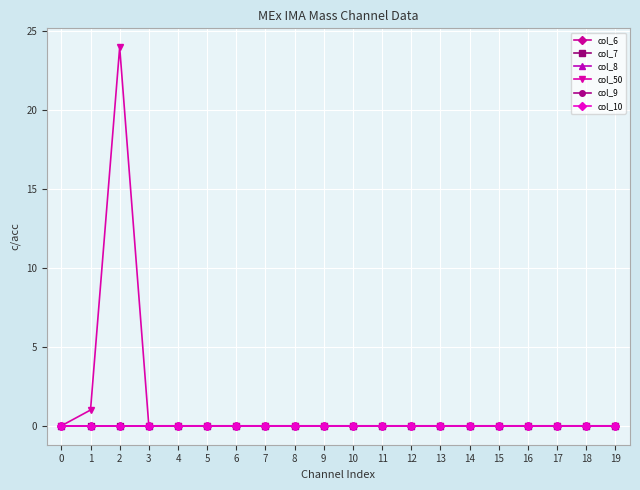

Is this an area chart (filled region under the line)?

No